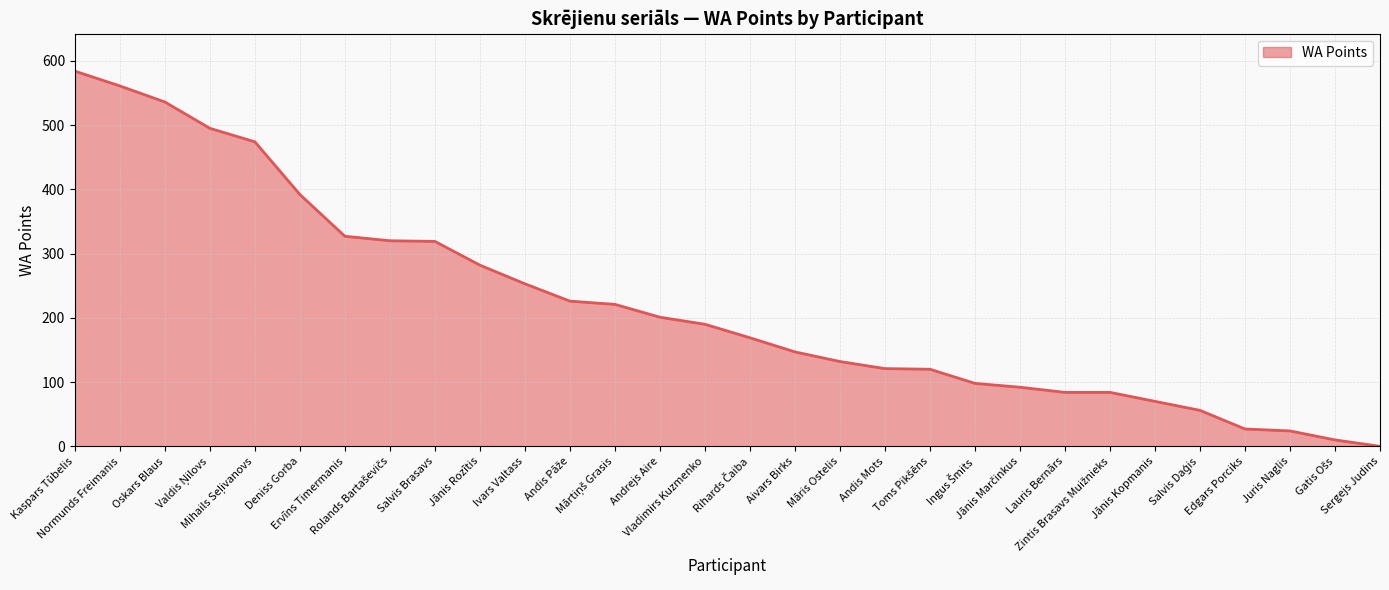

Does the chart have visible grid lines?

Yes